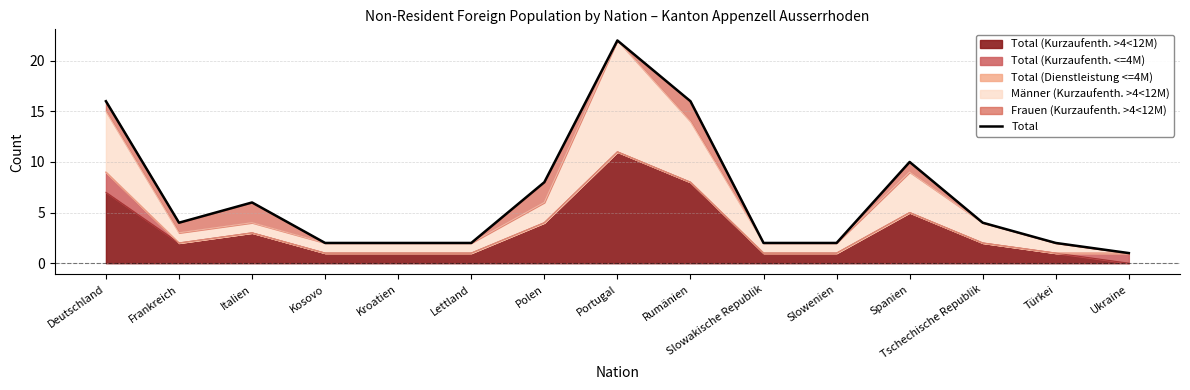

At which label does the data first exceed 4?

Deutschland